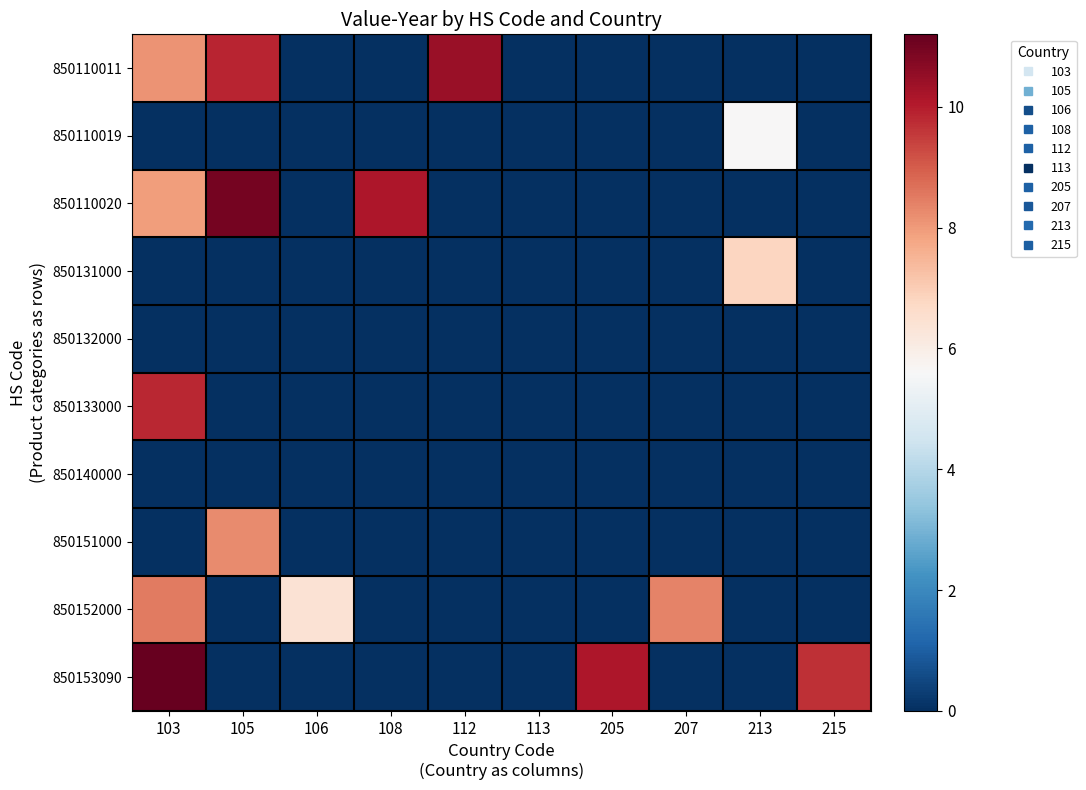

Between 103 and 105, which series saw the biggest shift?

850153090